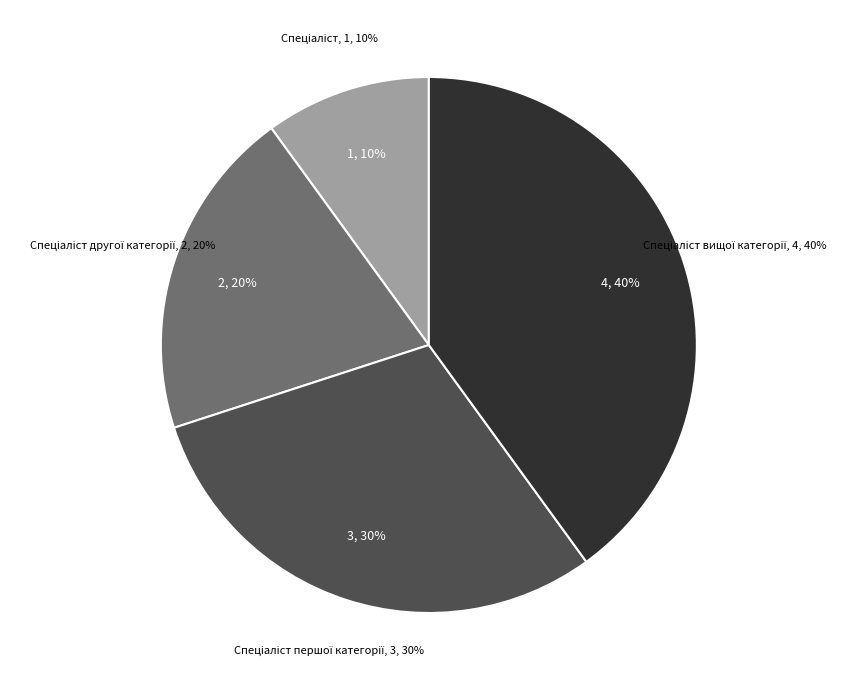

Combined, what portion of the pie is Спеціаліст вищої категорії and Спеціаліст?

50.0%